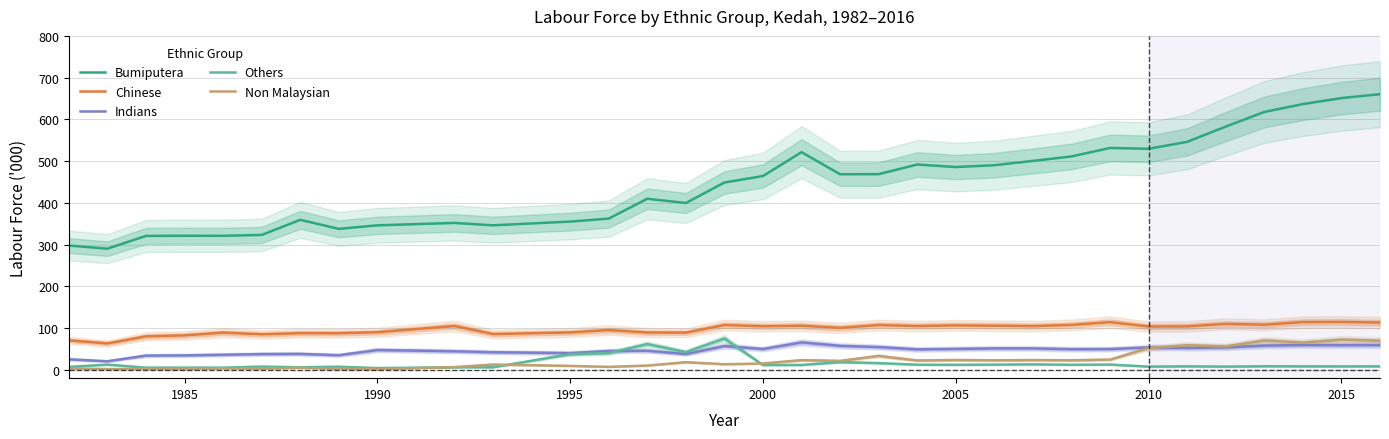

True or false: Indians and Bumiputera cross at least once.

False